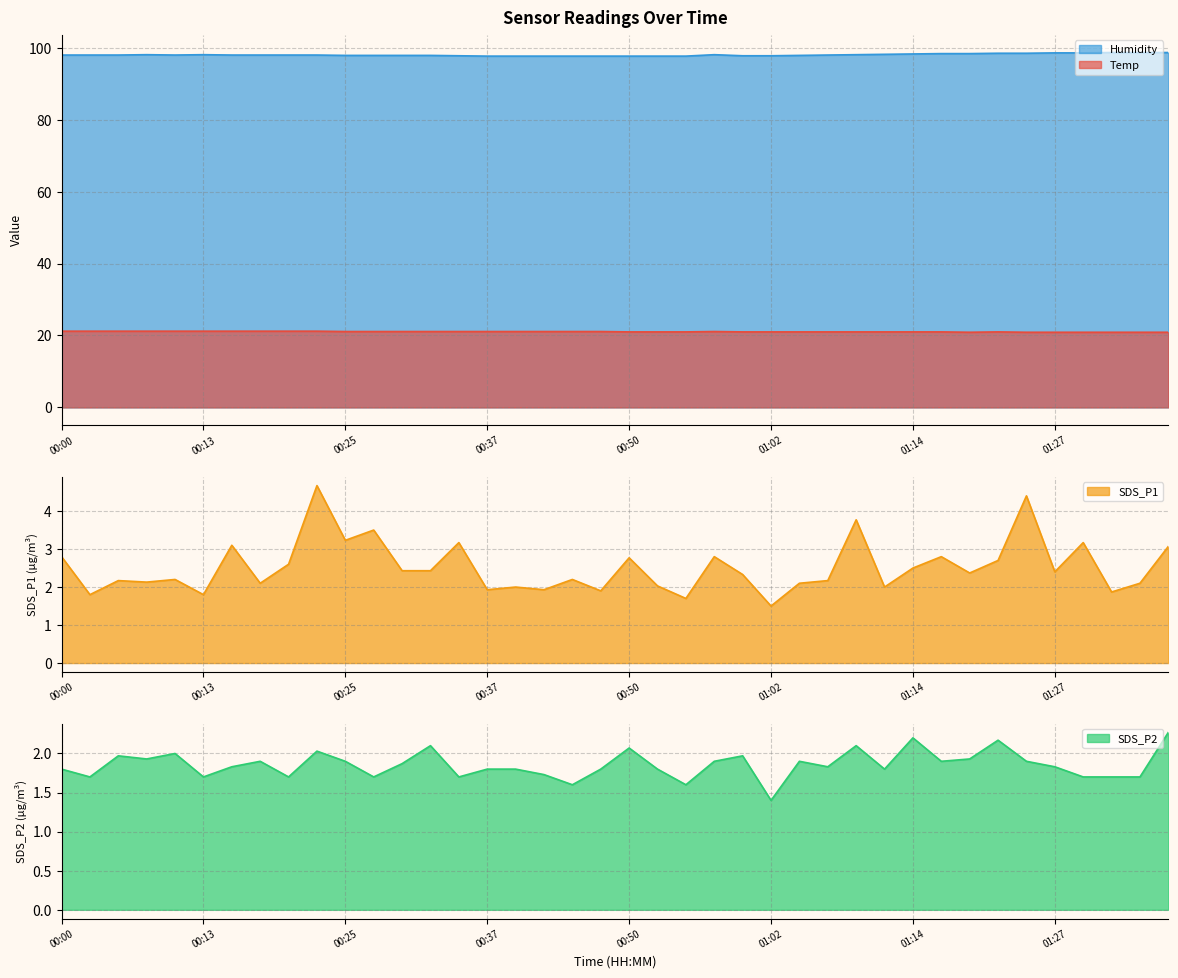

True or false: SDS_P1 and Temp cross at least once.

False